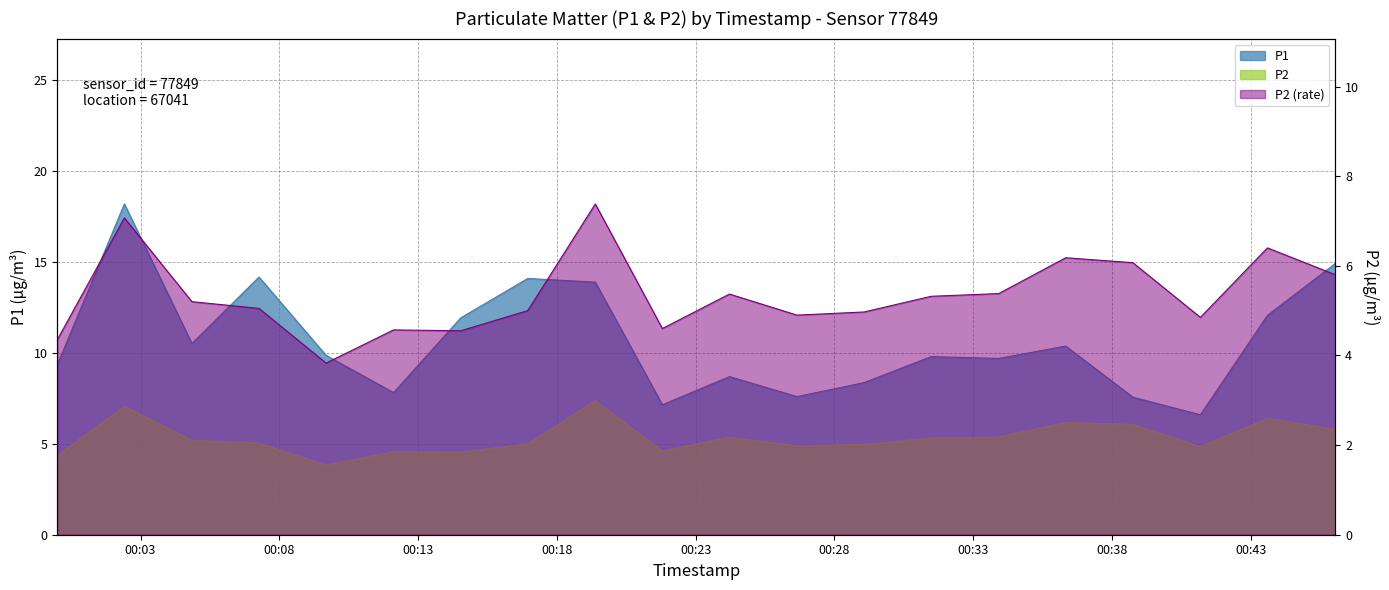

Reading left to right, extract all data points from this chart.

P1: 9.3	18.2	10.5	14.2	9.9	7.8	11.9	14.1	13.9	7.2	8.7	7.6	8.4	9.8	9.7	10.4	7.6	6.6	12.1	14.9
P2: 4.3	7.1	5.2	5.0	3.8	4.6	4.5	5.0	7.4	4.6	5.4	4.9	5.0	5.3	5.4	6.2	6.1	4.8	6.4	5.8